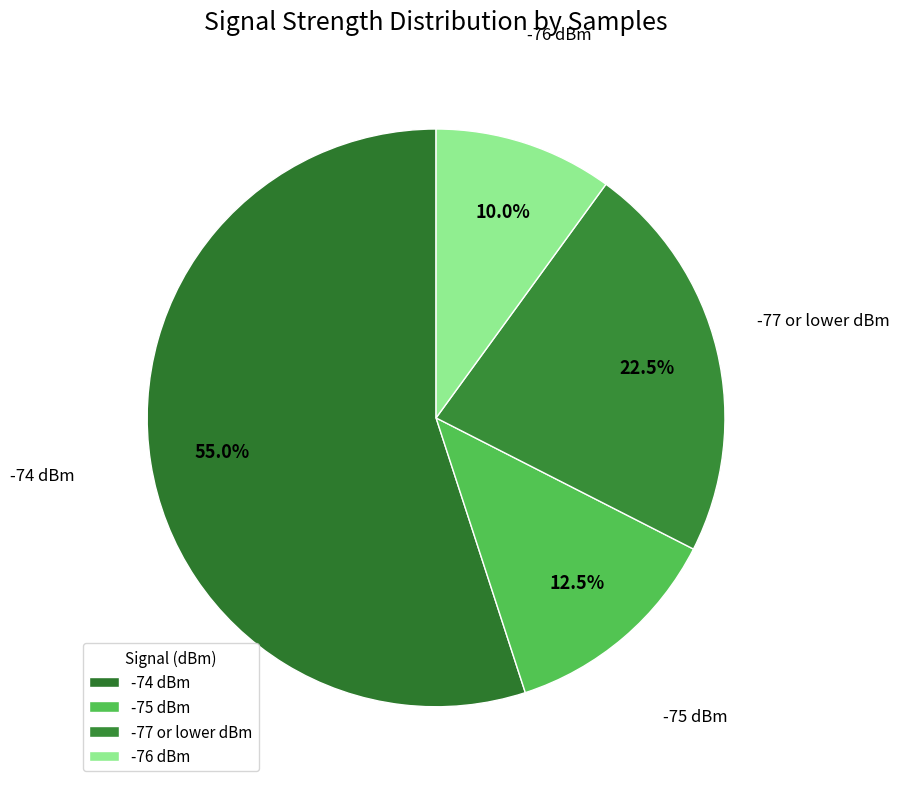

How much of the chart is everything except -75 dBm?

87.5%